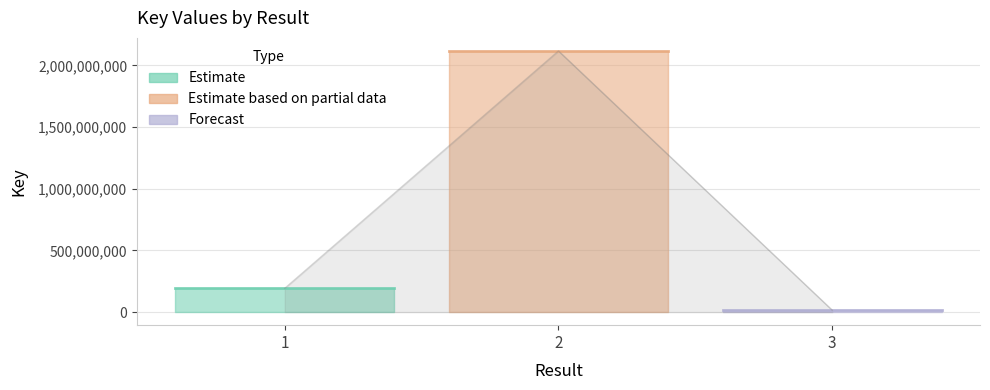

Rank the categories by value from lowest to highest.

3, 1, 2